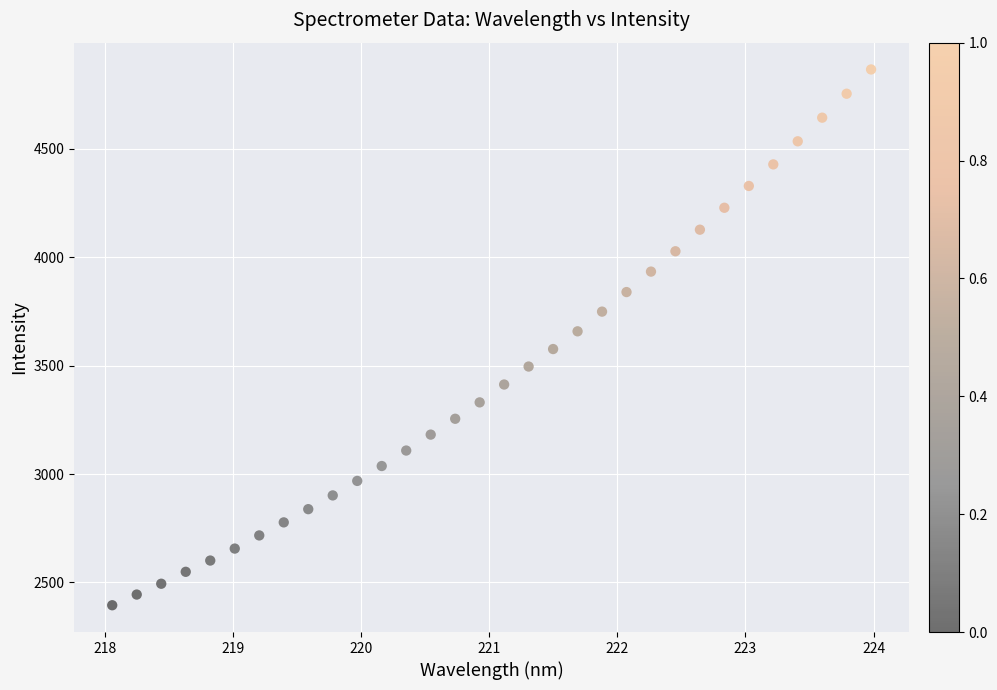

What is the range of Y values (max minus min)?

2471.9